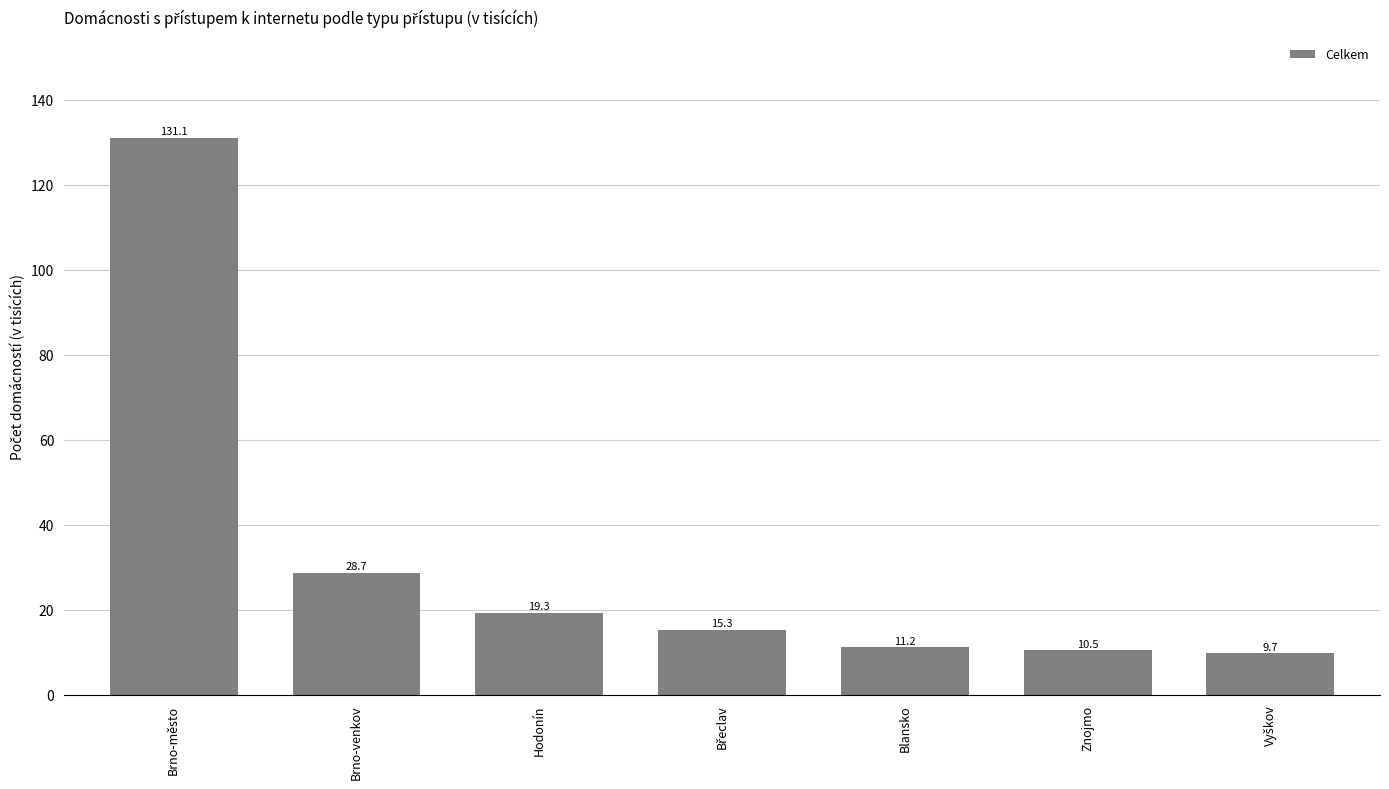

The chart shows a value of 10.5 at Znojmo. True or false?

True